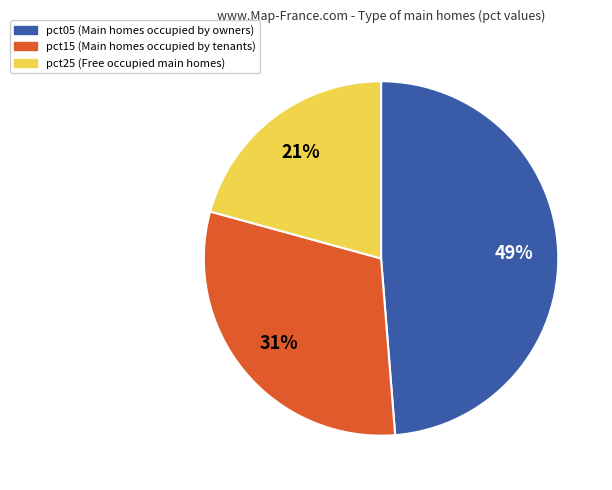

To the nearest percent, what is the average slice percentage?

33%